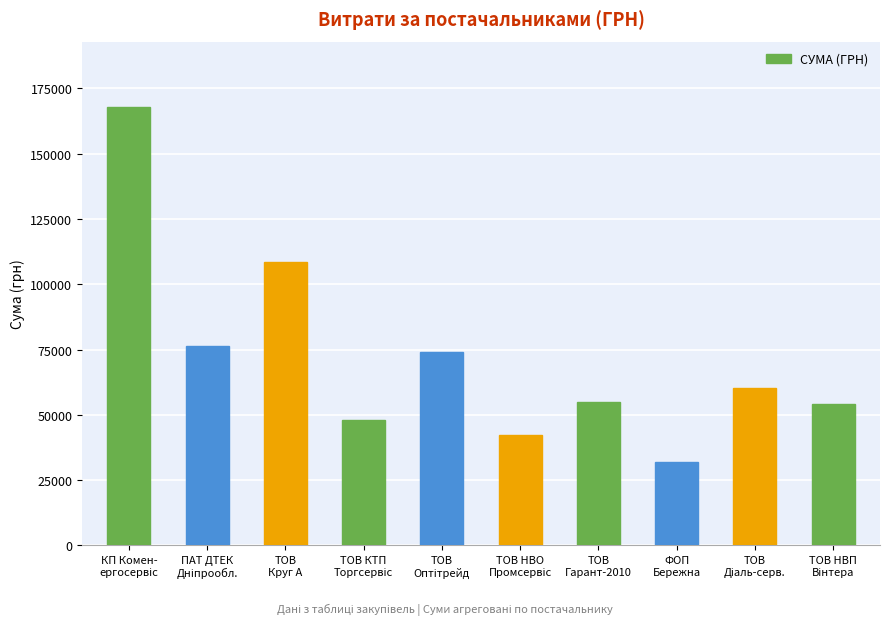

What is the difference between the maximum and second lowest values?

125458.3